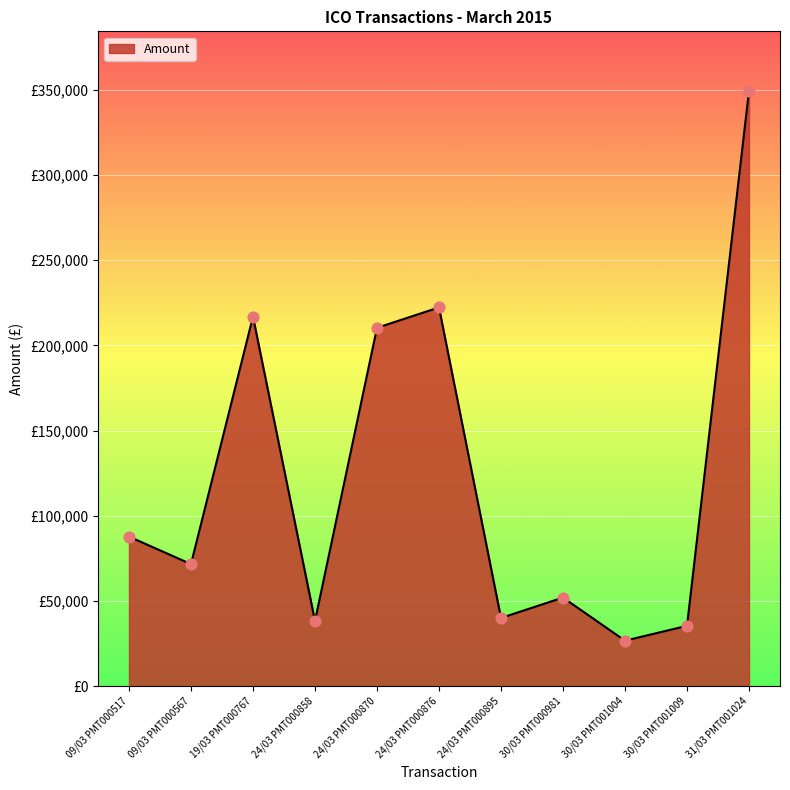

Which has a higher value, 24/03 PMT000876 or 30/03 PMT001009?

24/03 PMT000876